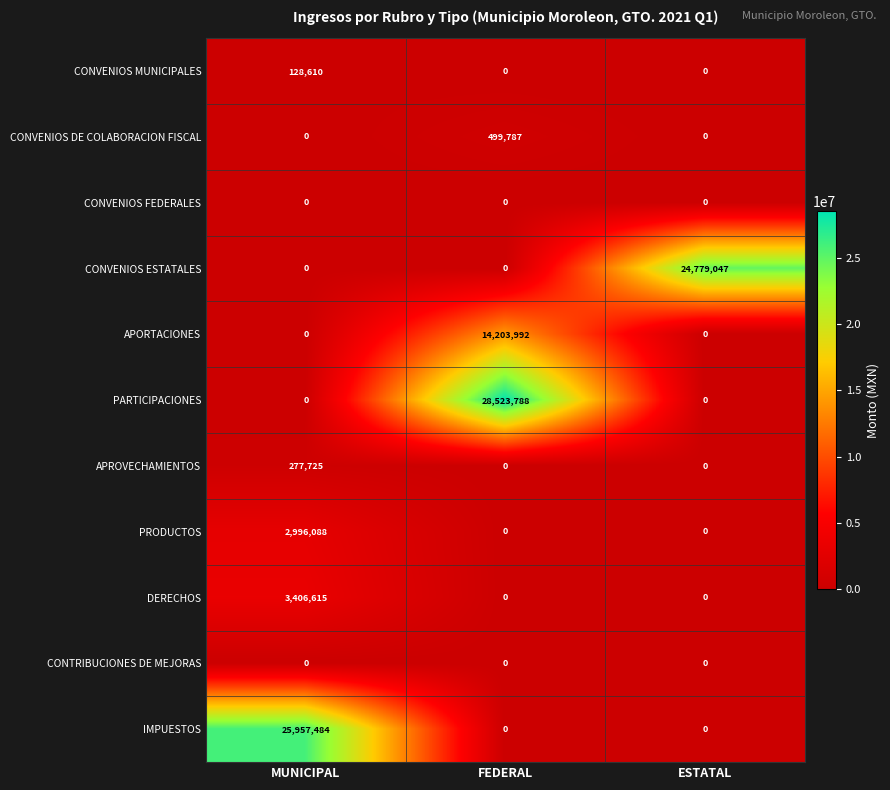

What is the spread (max minus min) of values at FEDERAL?

28523788